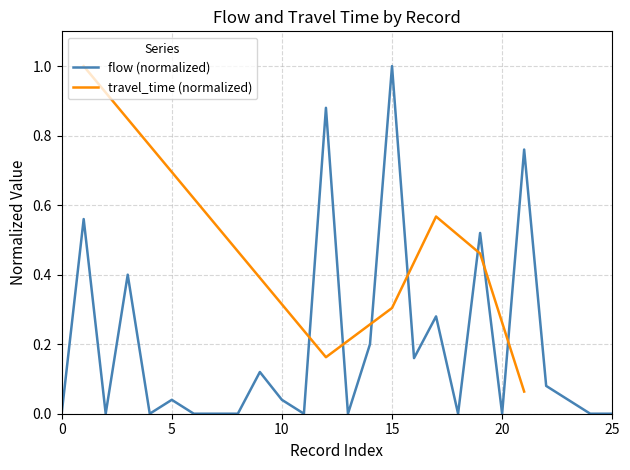

What is the maximum value for flow (normalized)?

1.0